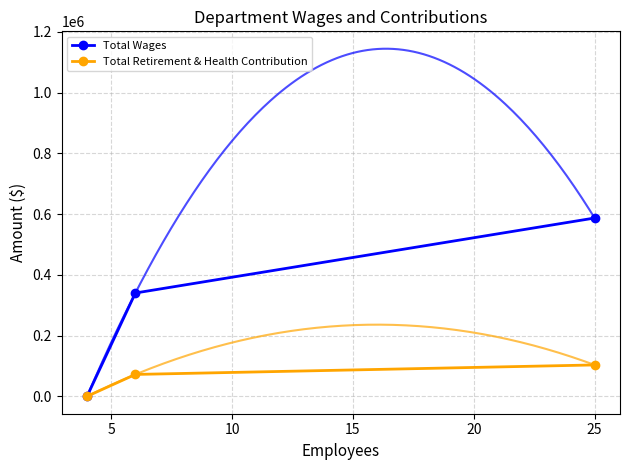

What is the sum of all Total Retirement & Health Contribution values?

175529